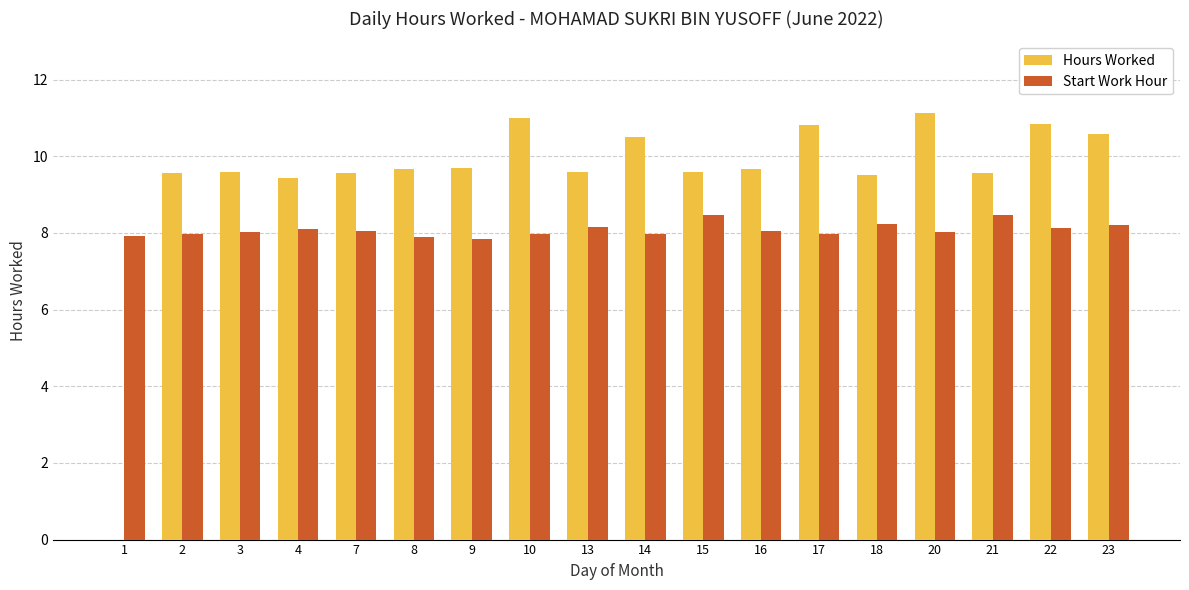

The value of Start Work Hour at 20 is 8.0. True or false?

True